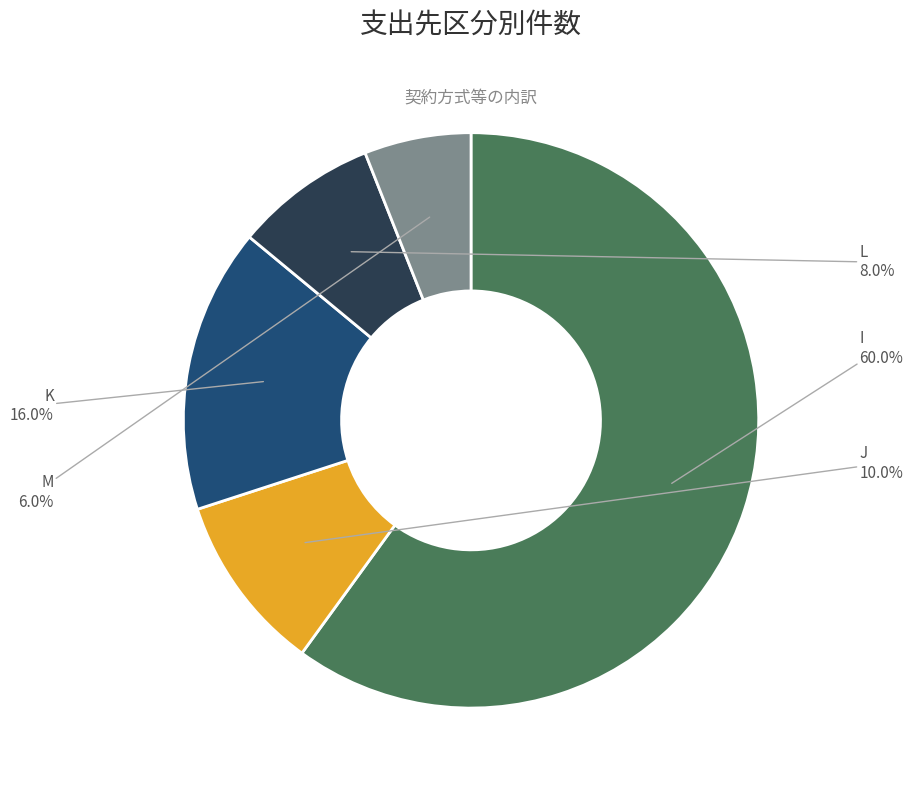

Count the number of slices in the pie.

5